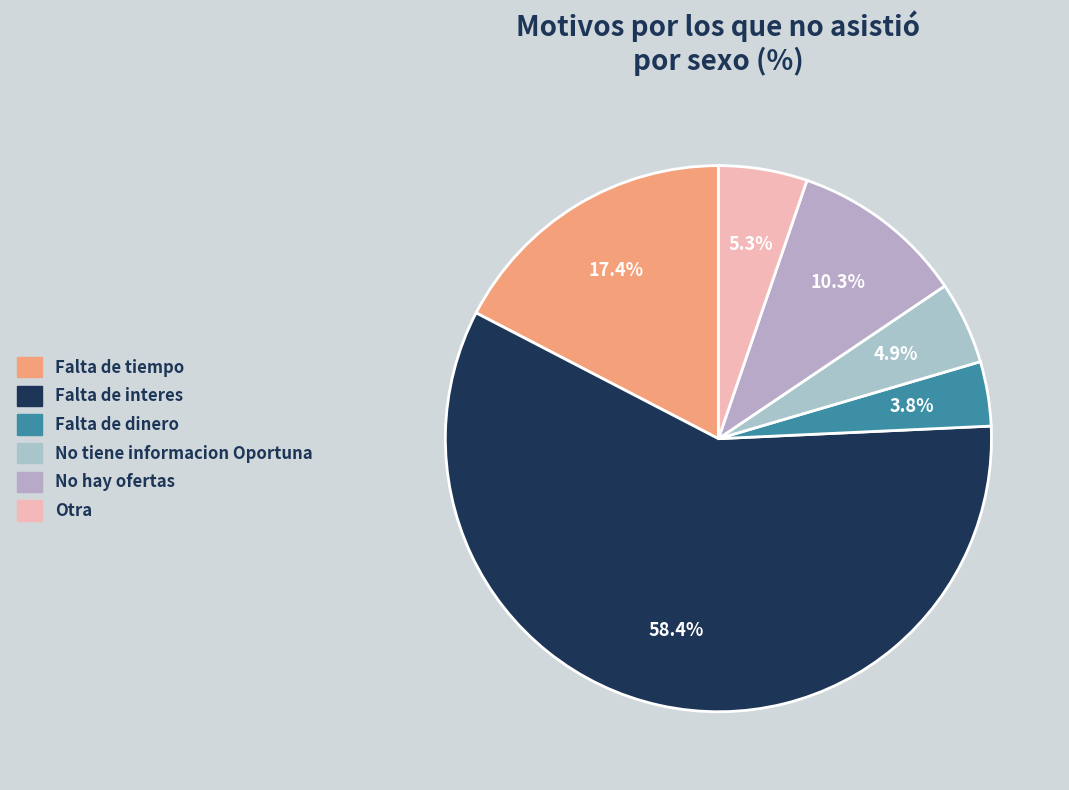

Do Falta de interes and No hay ofertas together represent more than half of the pie?

Yes